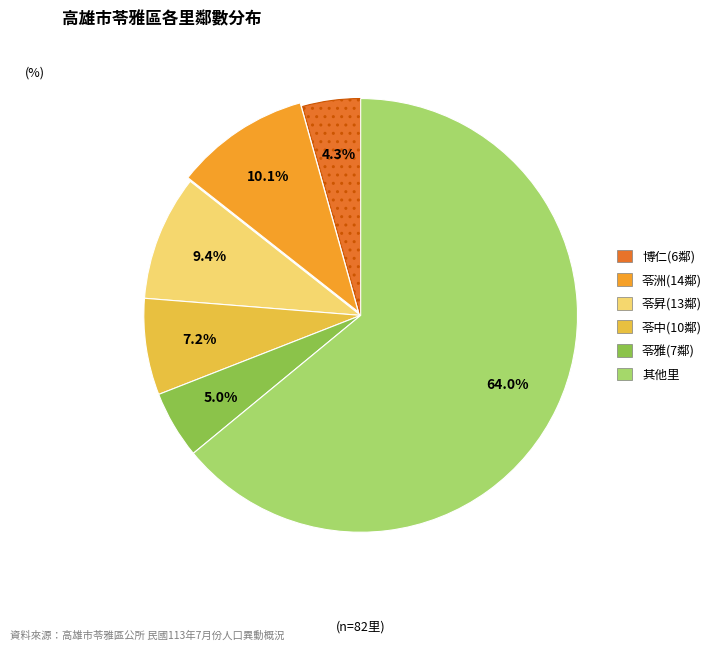

Is there a majority slice in this chart?

Yes